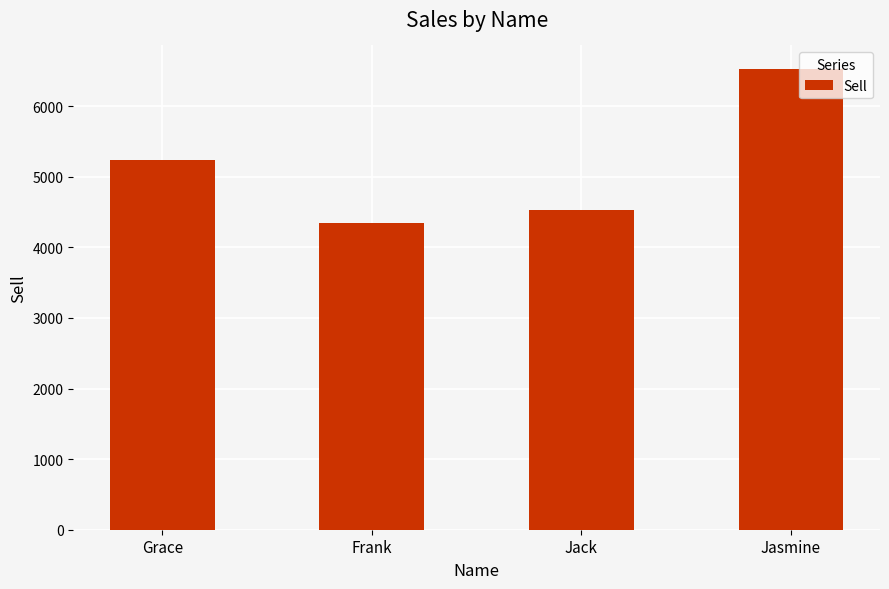

How many values are below 5232?

2